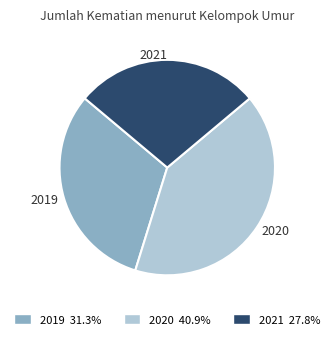

Combined, do 2021 and 2019 account for over 50%?

Yes